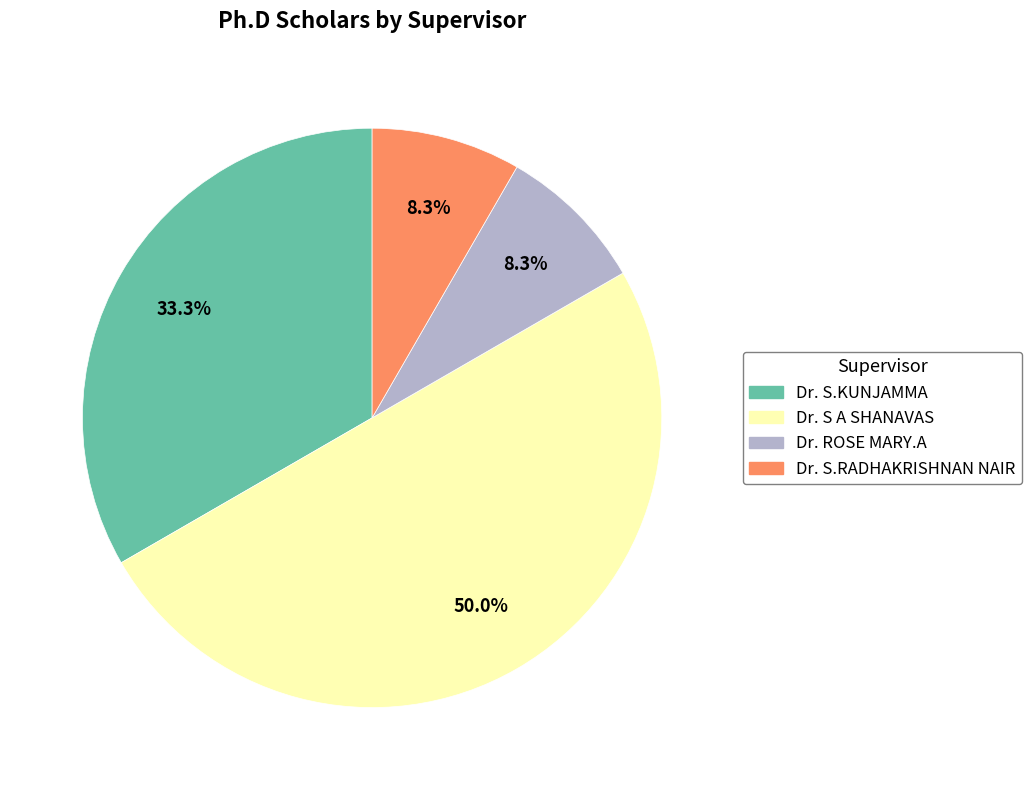

What is the largest slice in the pie chart?

Dr. S A SHANAVAS